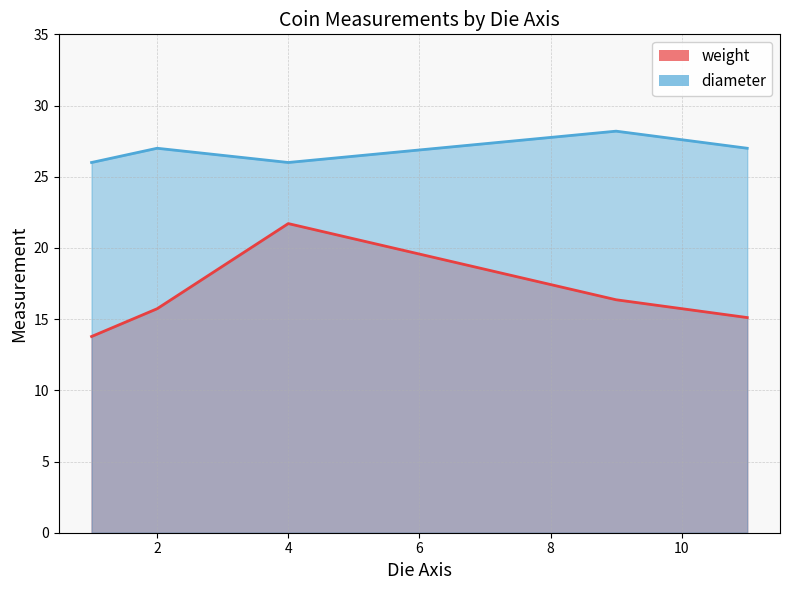

What is the sum of all diameter values?

134.2